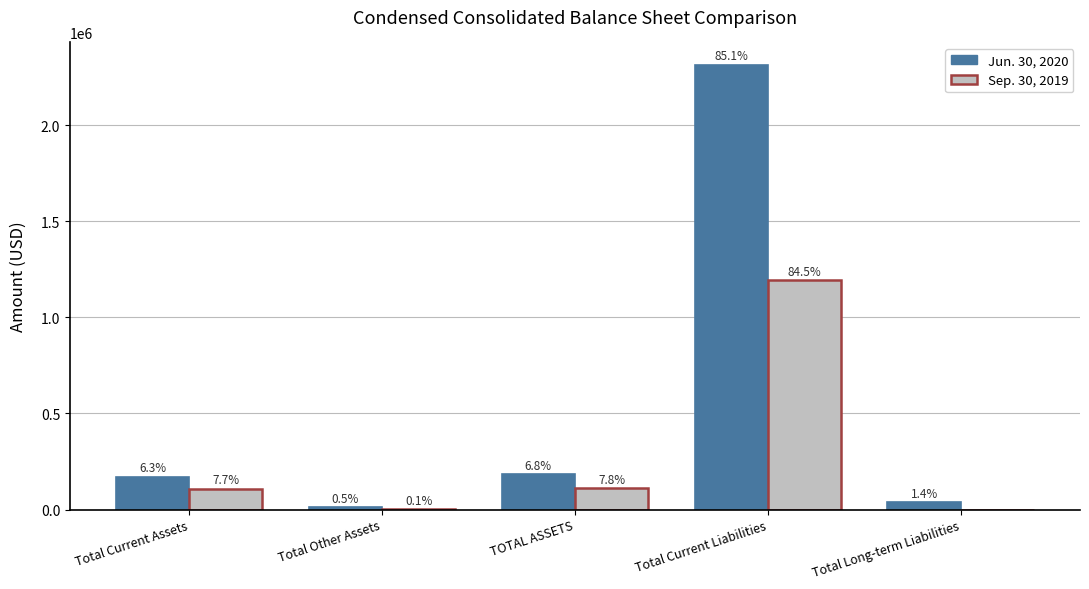

List the series in order of their peak value, highest first.

Jun. 30, 2020, Sep. 30, 2019